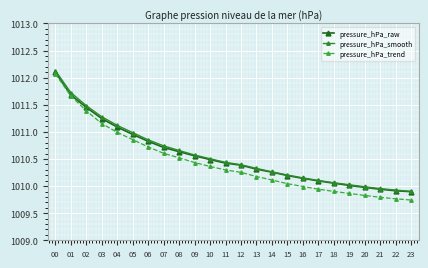

Which series has the widest spread of values?

pressure_hPa_trend